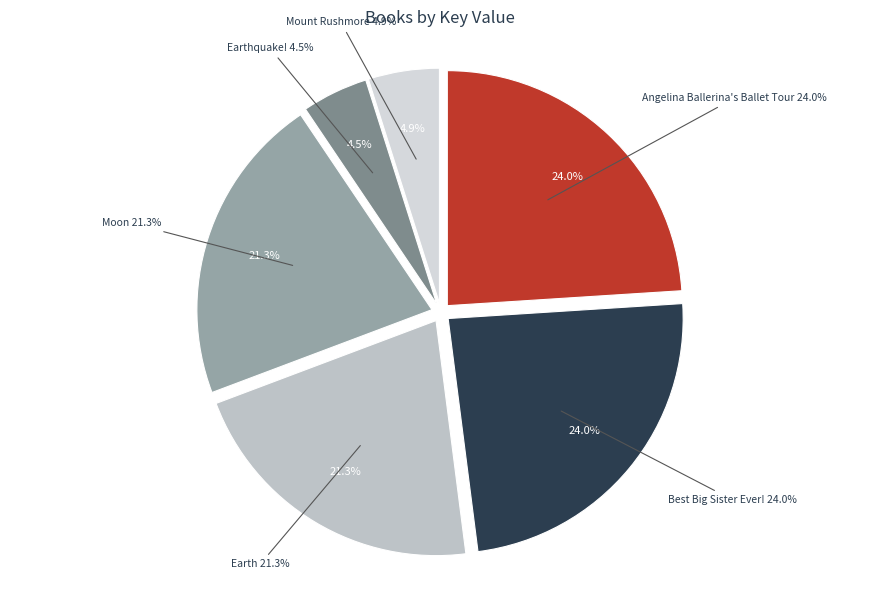

What is the smallest slice in the pie chart?

Earthquake!